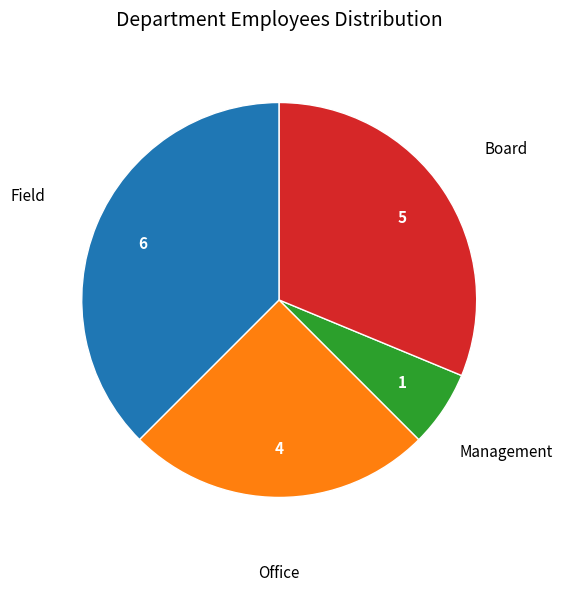

Does any single category account for the majority?

No